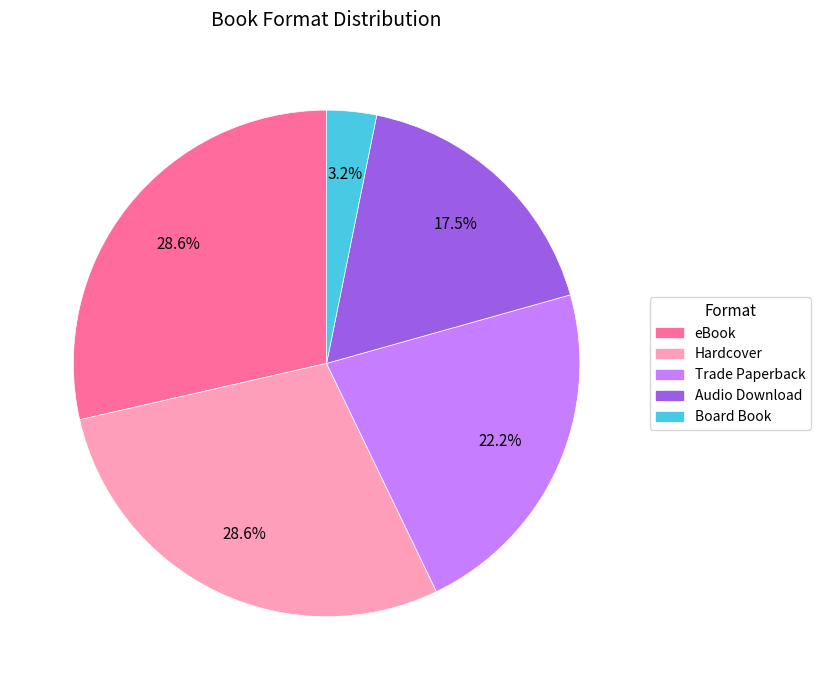

How many slices are in this pie chart?

5